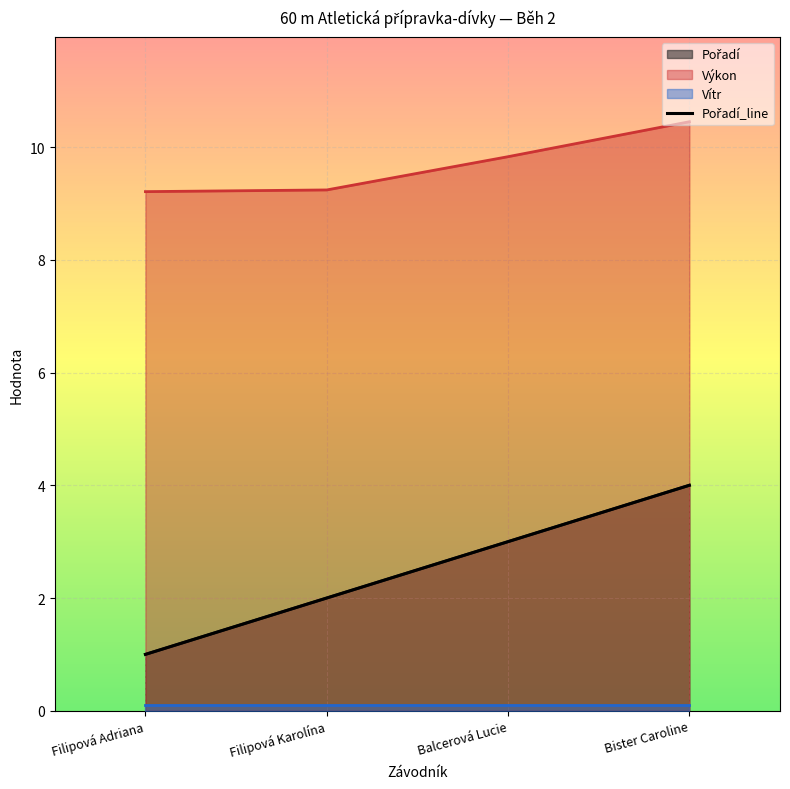

What is the sum of all values?

10